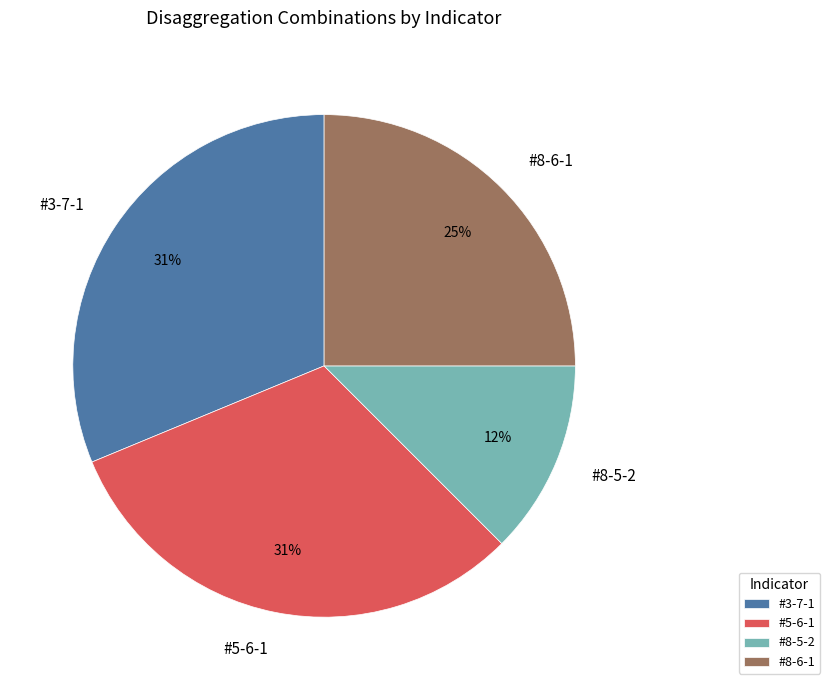

True or false: #3-7-1 accounts for 41% of the total.

False